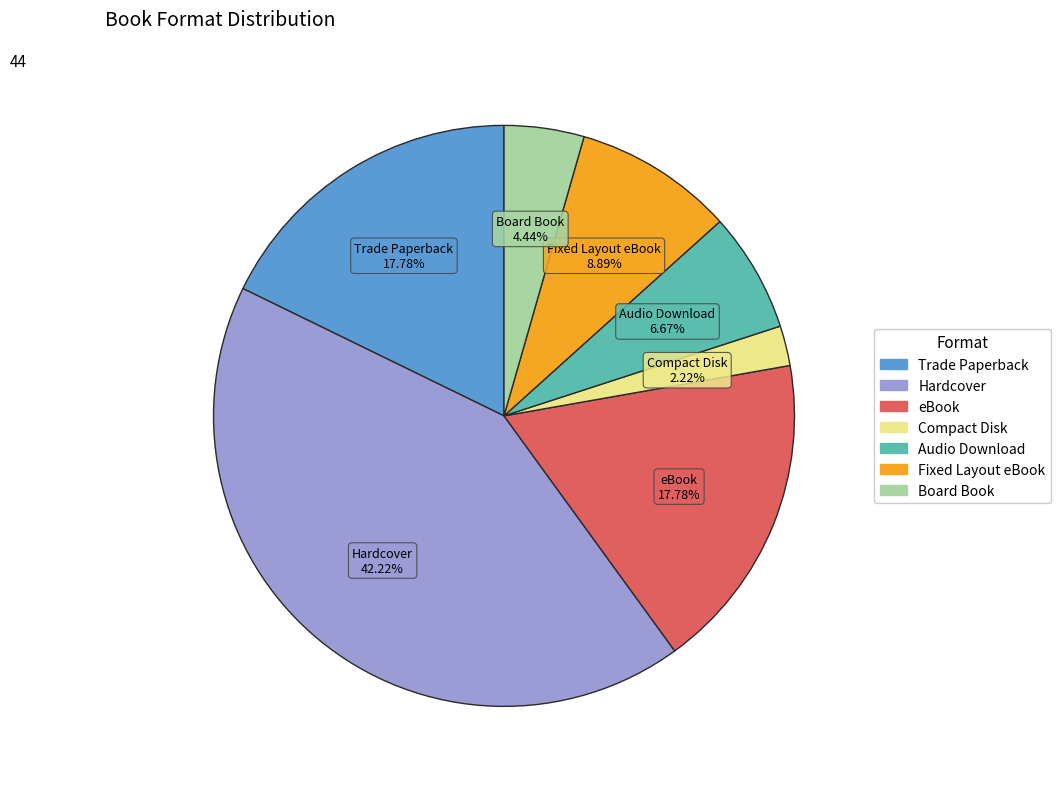

Approximately how many times larger is the value at Fixed Layout eBook compared to Trade Paperback?

0.5